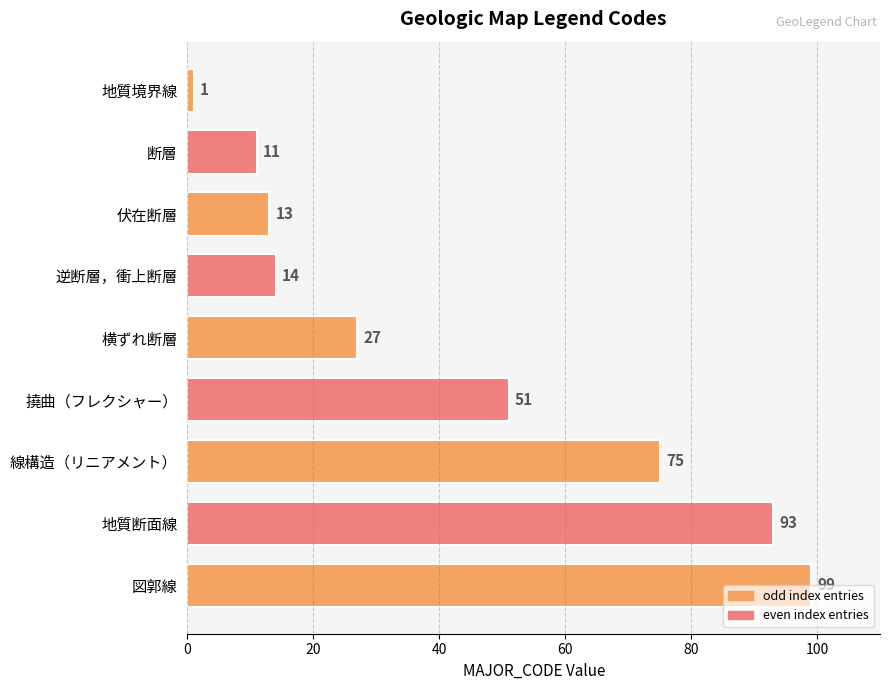

How many series are shown in this chart?

1